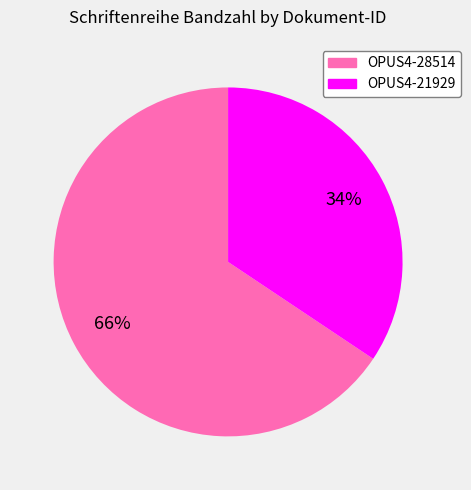

Is it true that OPUS4-21929 is 47% of the pie?

False